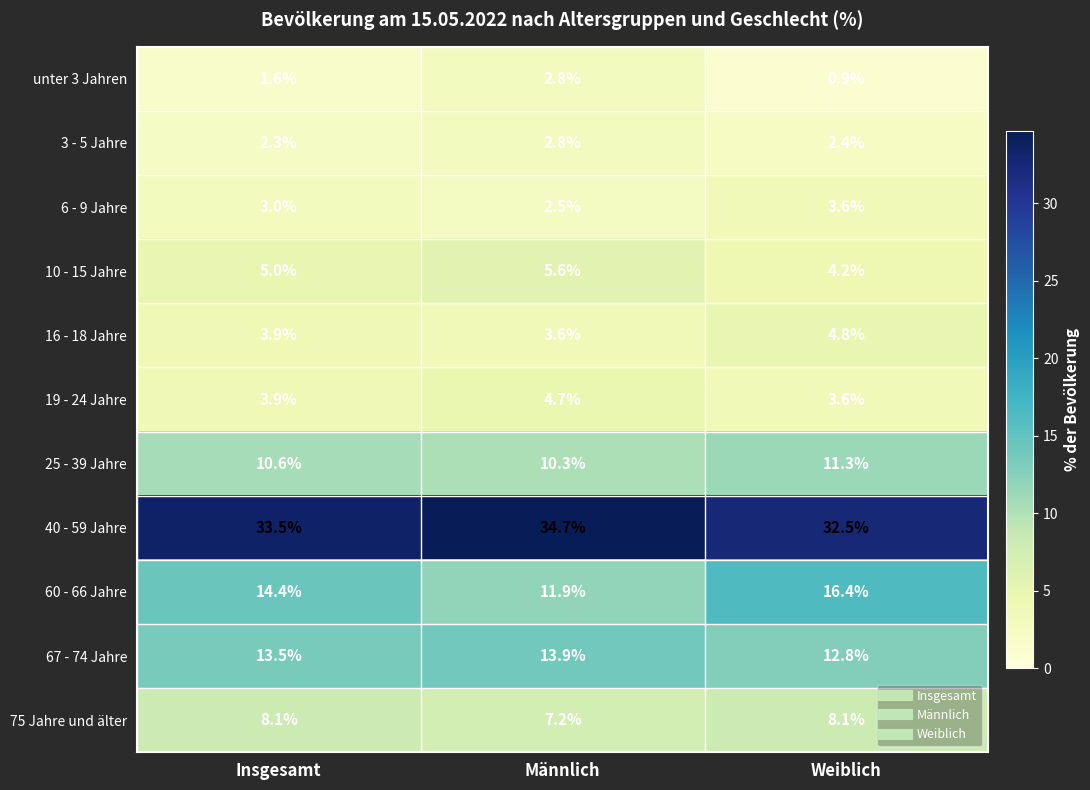

Count the number of categories in the chart.

3